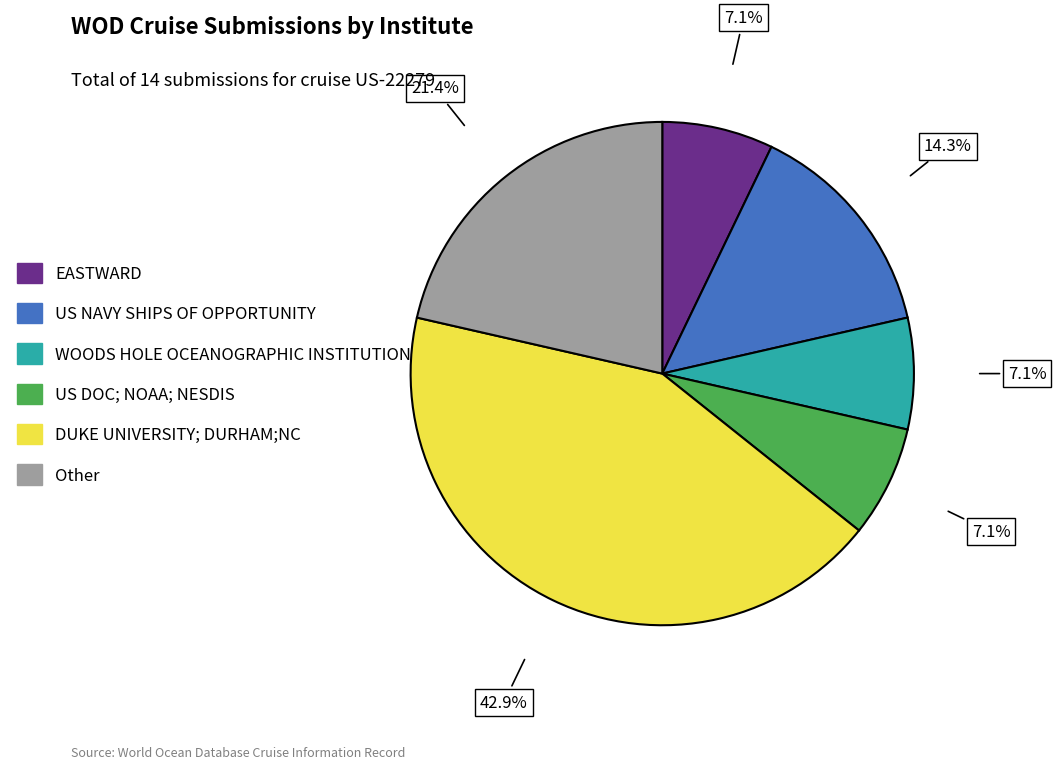

Is it true that US NAVY SHIPS OF OPPORTUNITY is 22% of the pie?

False